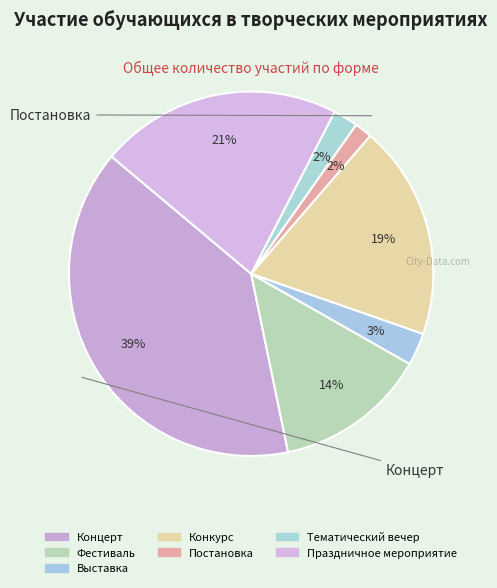

Count the number of slices in the pie.

7